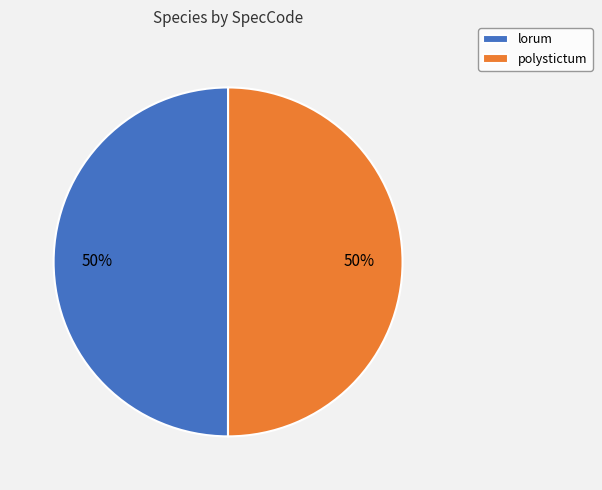

True or false: lorum accounts for 39% of the total.

False